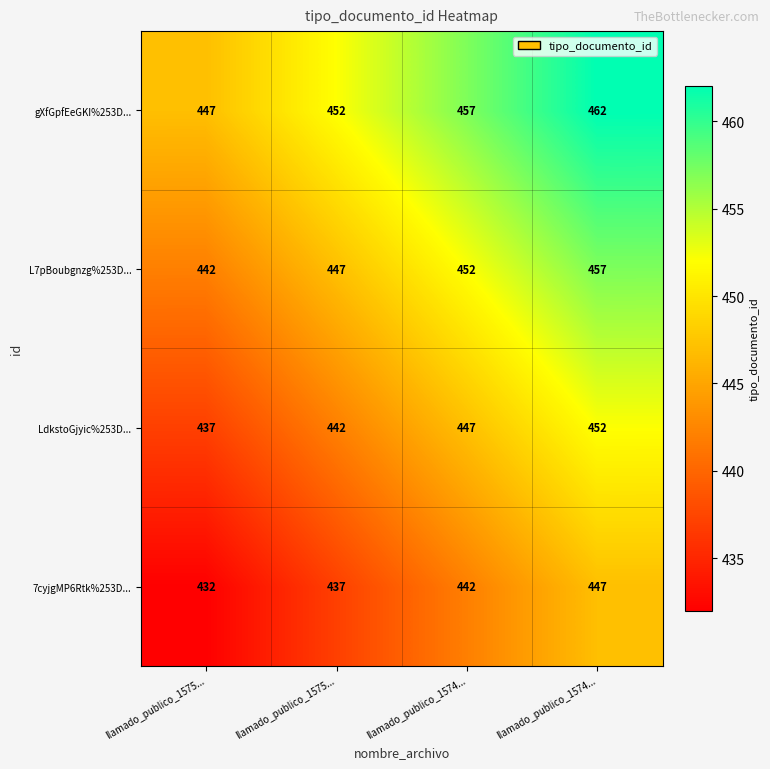

How many distinct data groups are displayed?

4